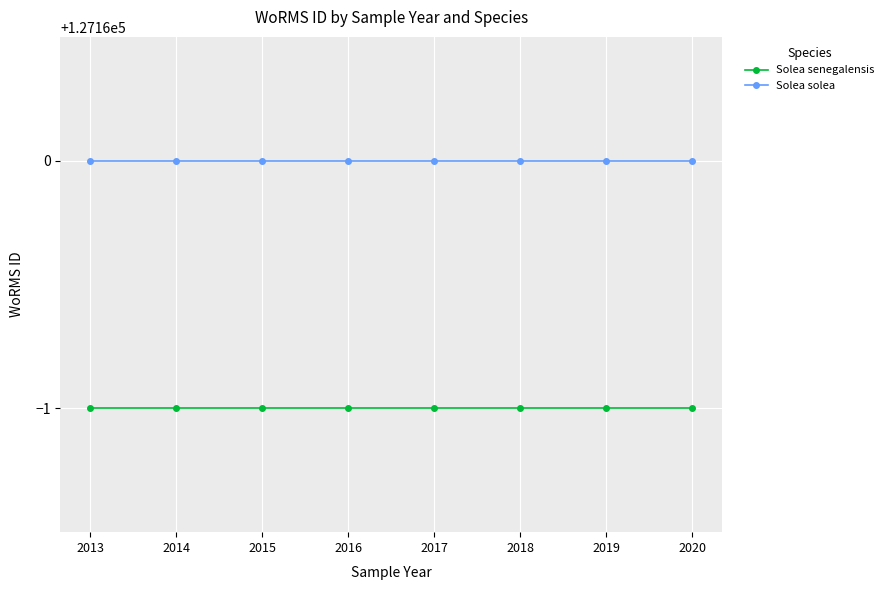

What is the sum of the Solea senegalensis values at 2018 and 2013?

254318